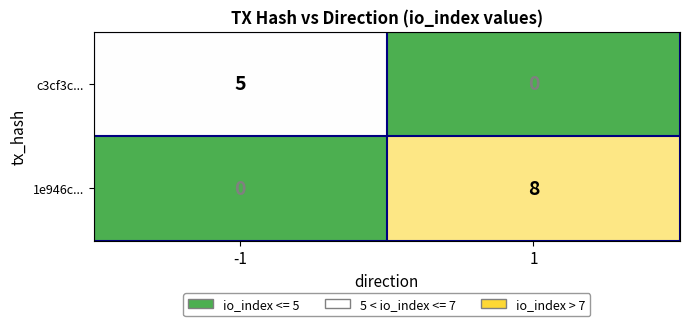

Reading right to left, transcribe all the data shown in this chart.

c3cf3c...: 1=0	-1=5
1e946c...: 1=8	-1=0